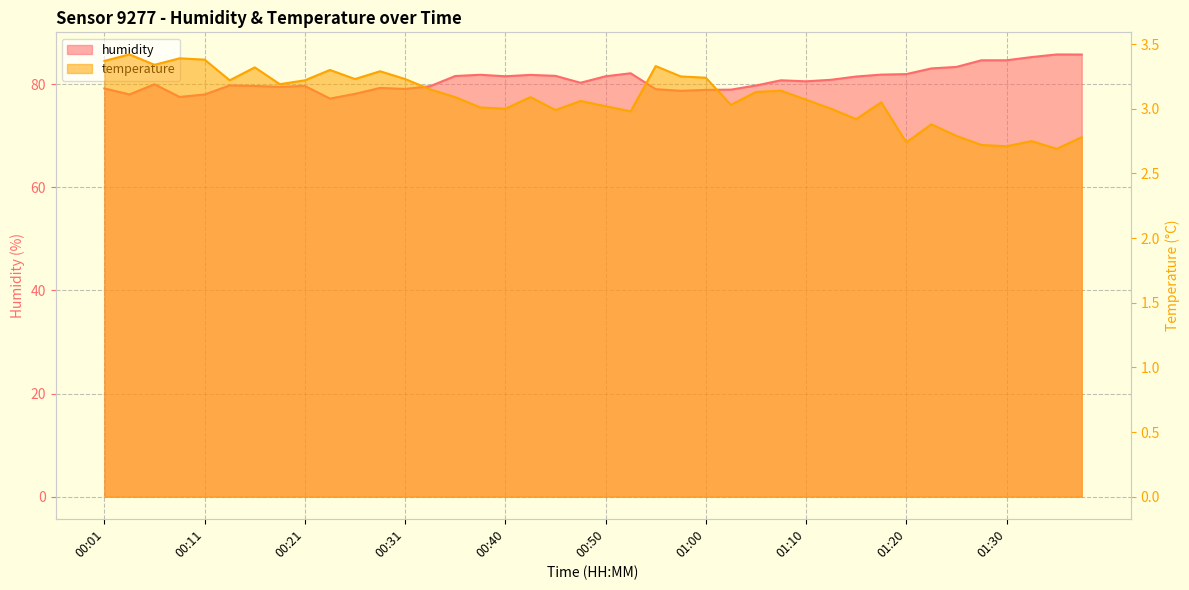

What is the sum of all humidity values?

3230.7